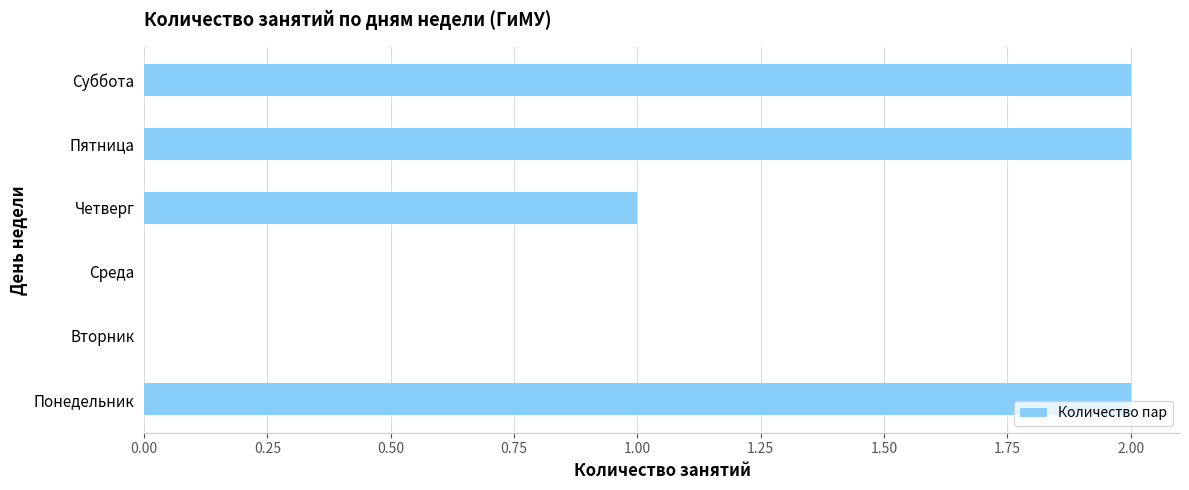

True or false: the data shows 0 at Вторник.

True